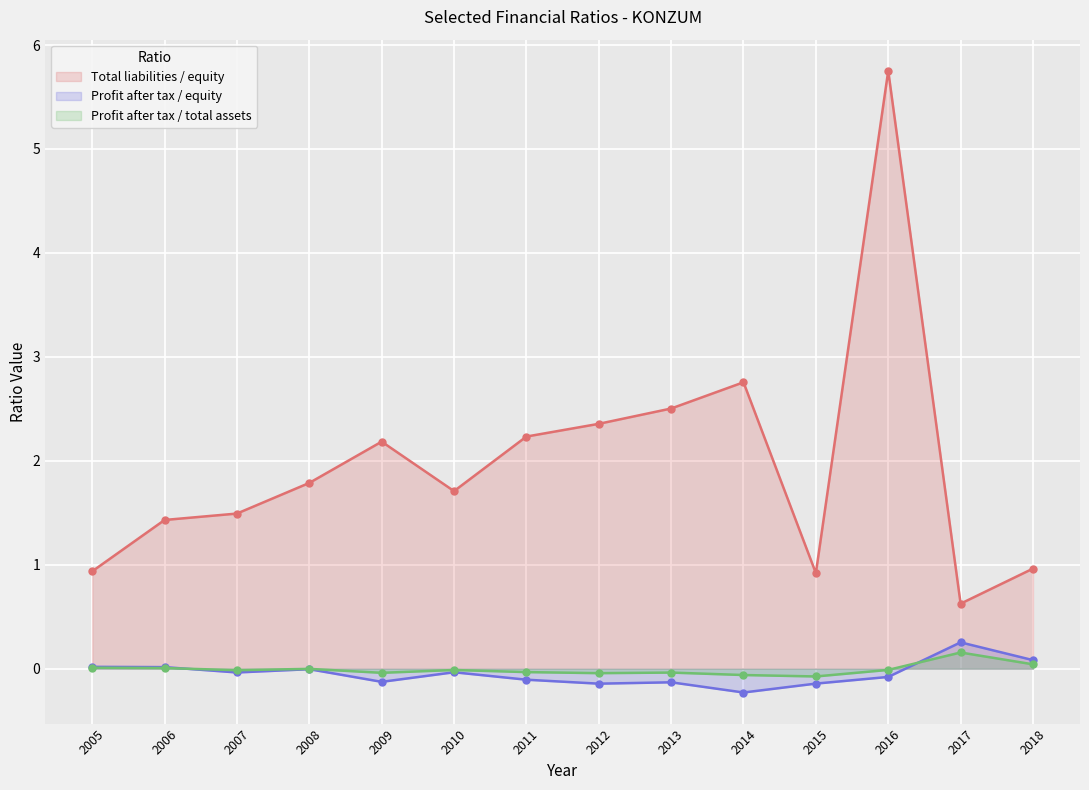

At which category is the sum across all series the highest?

2016